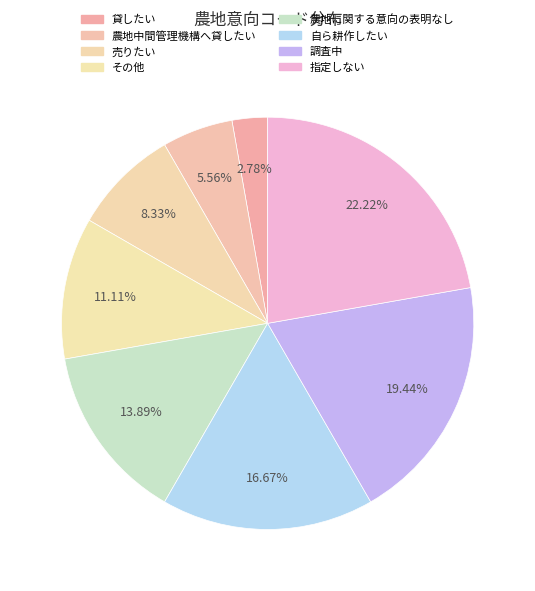

Is there a majority slice in this chart?

No